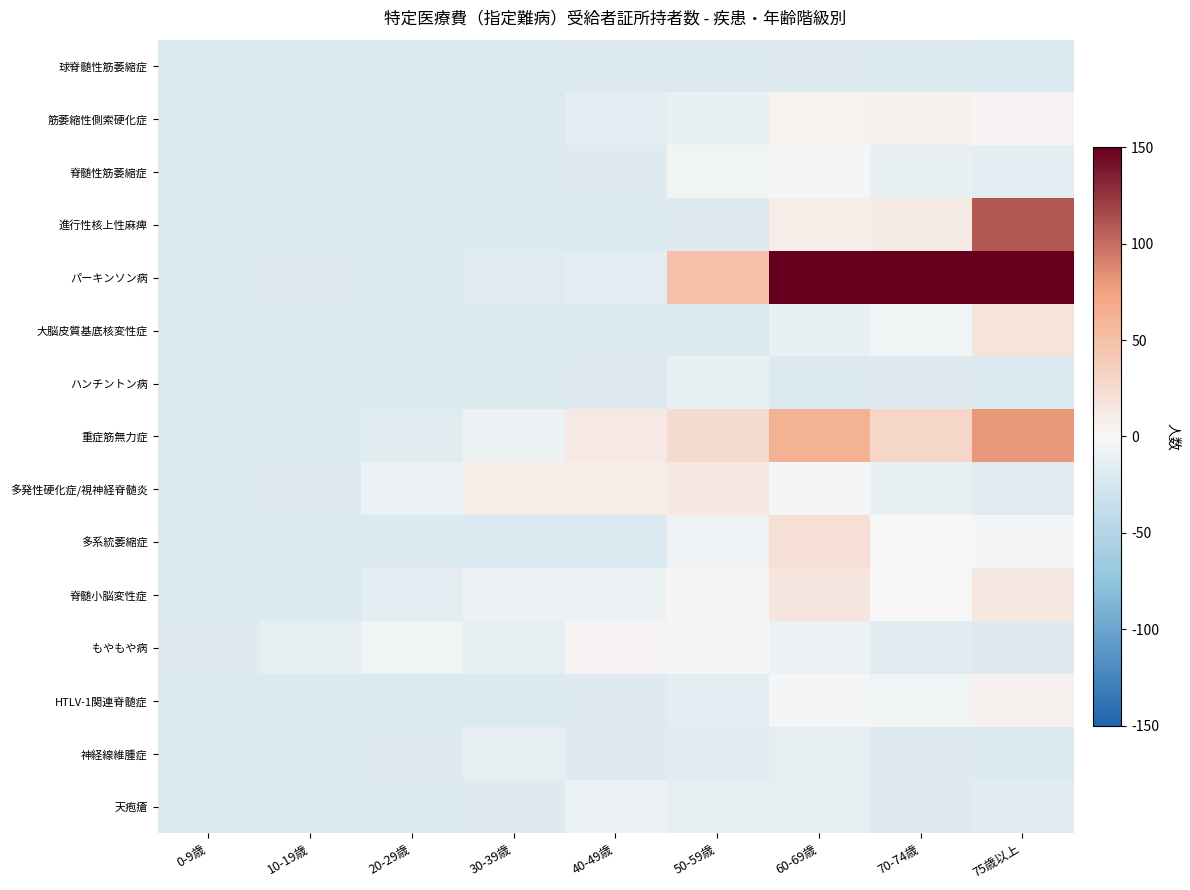

What is the total value across all series at 0-9歳?

-307.8